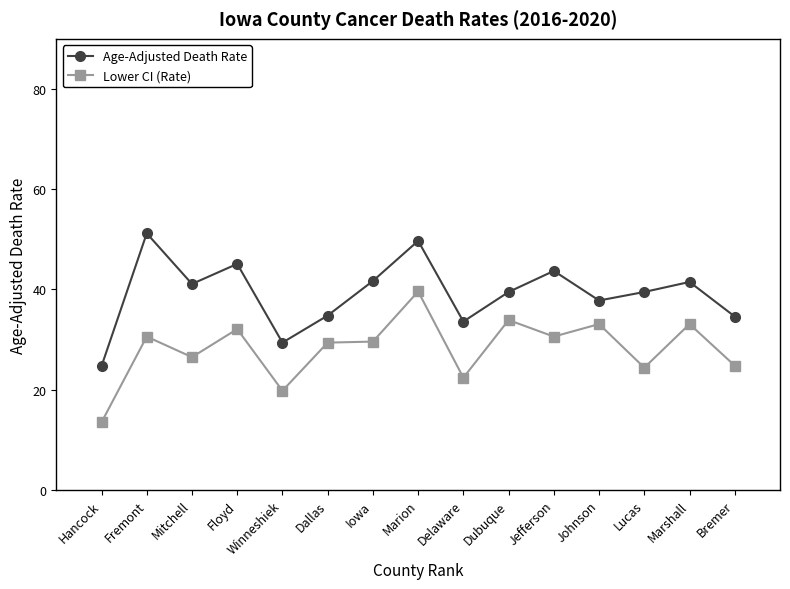

Where is the first local minimum for Lower CI (Rate)?

Mitchell